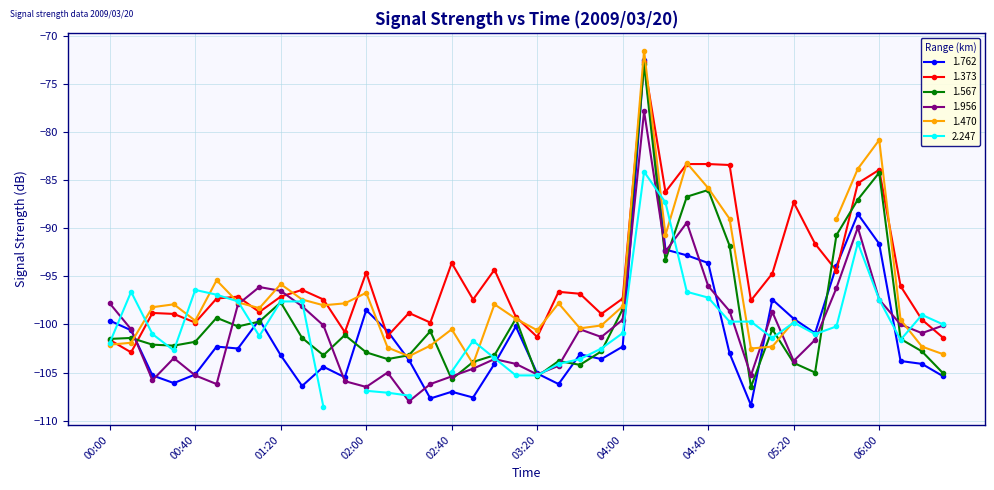

Does the chart display data point markers on the line(s)?

Yes